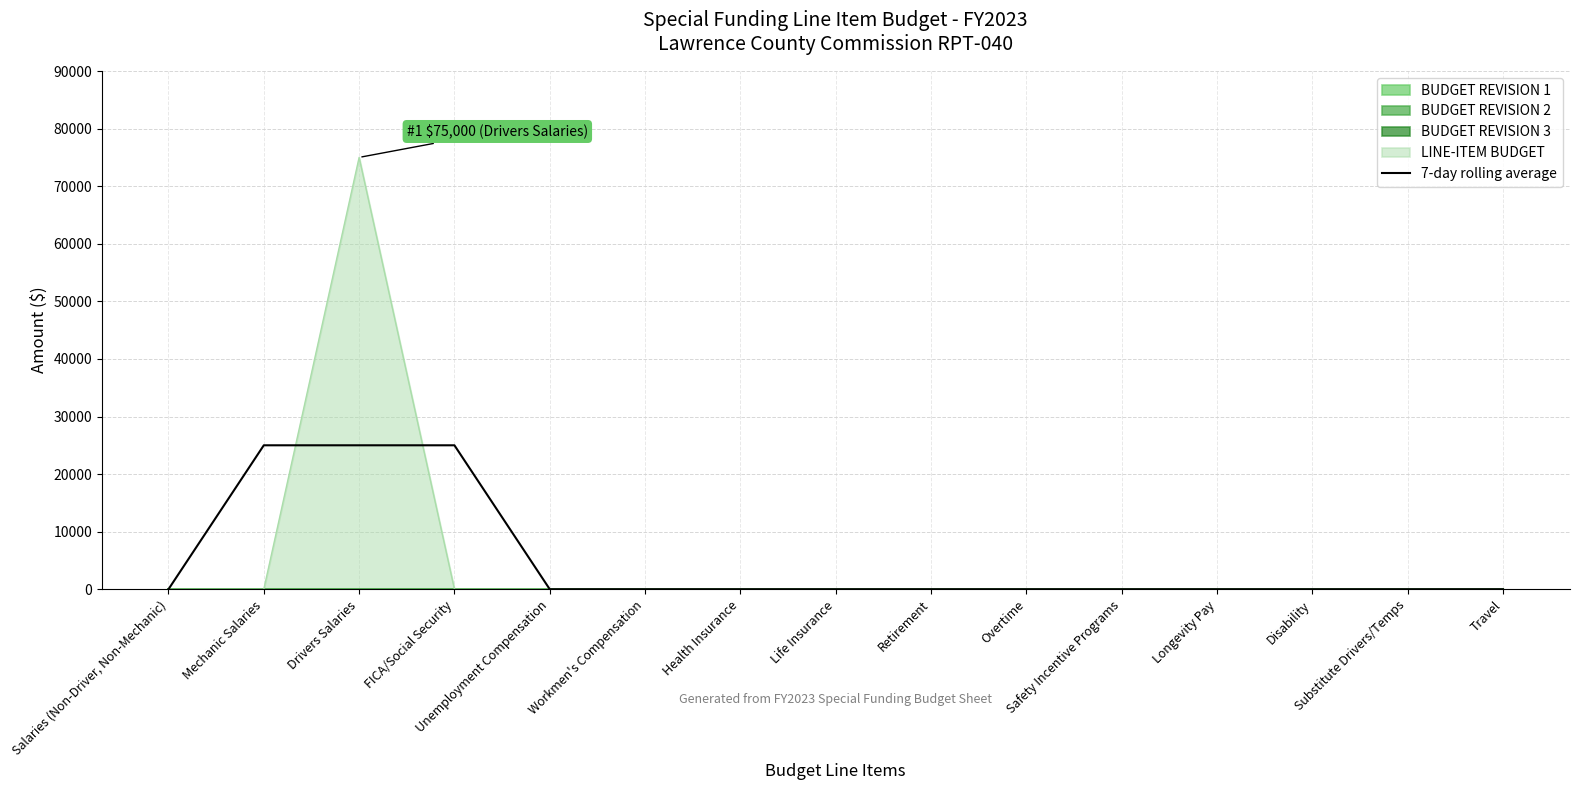

Does the chart have visible grid lines?

Yes